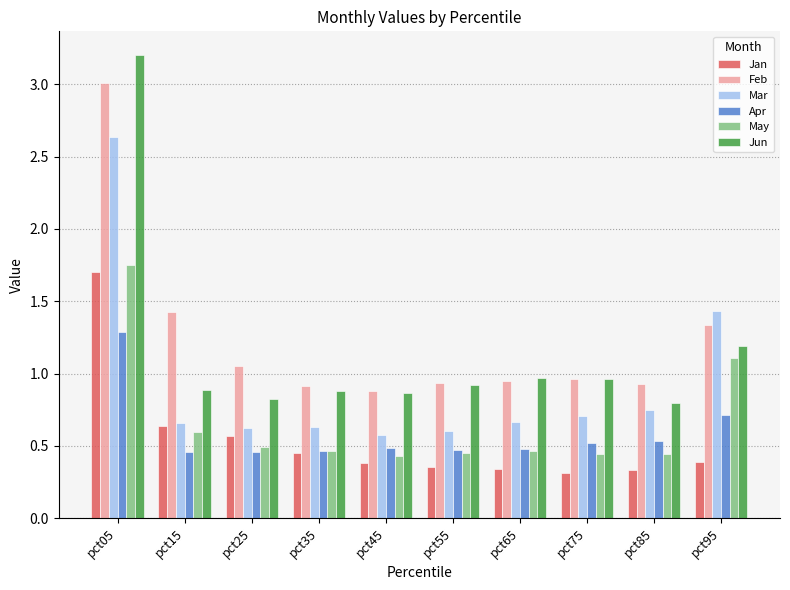

How many categories are shown in the chart?

10